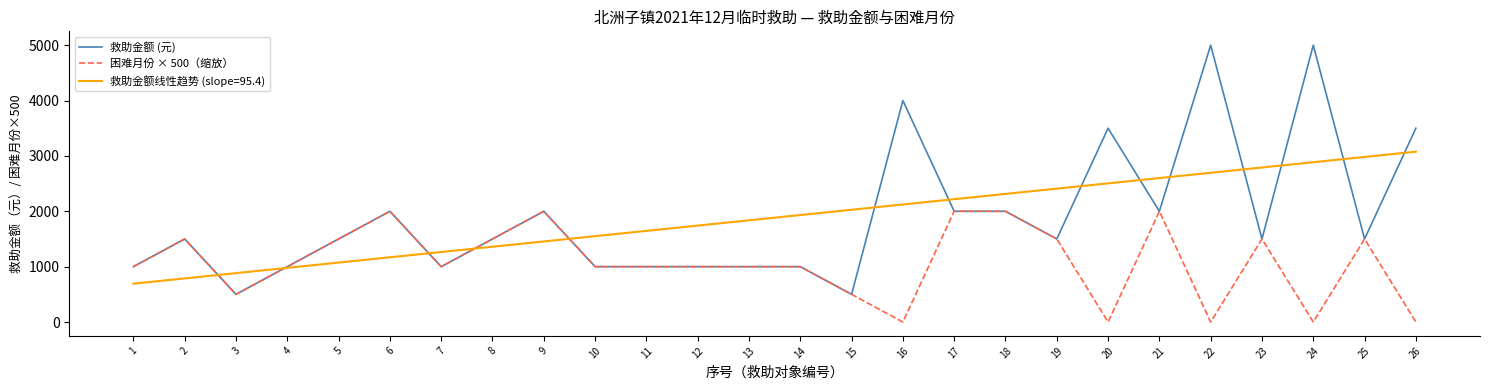

The value of 救助金额线性趋势 (slope=95.4) at 26 is 3076.9. True or false?

True